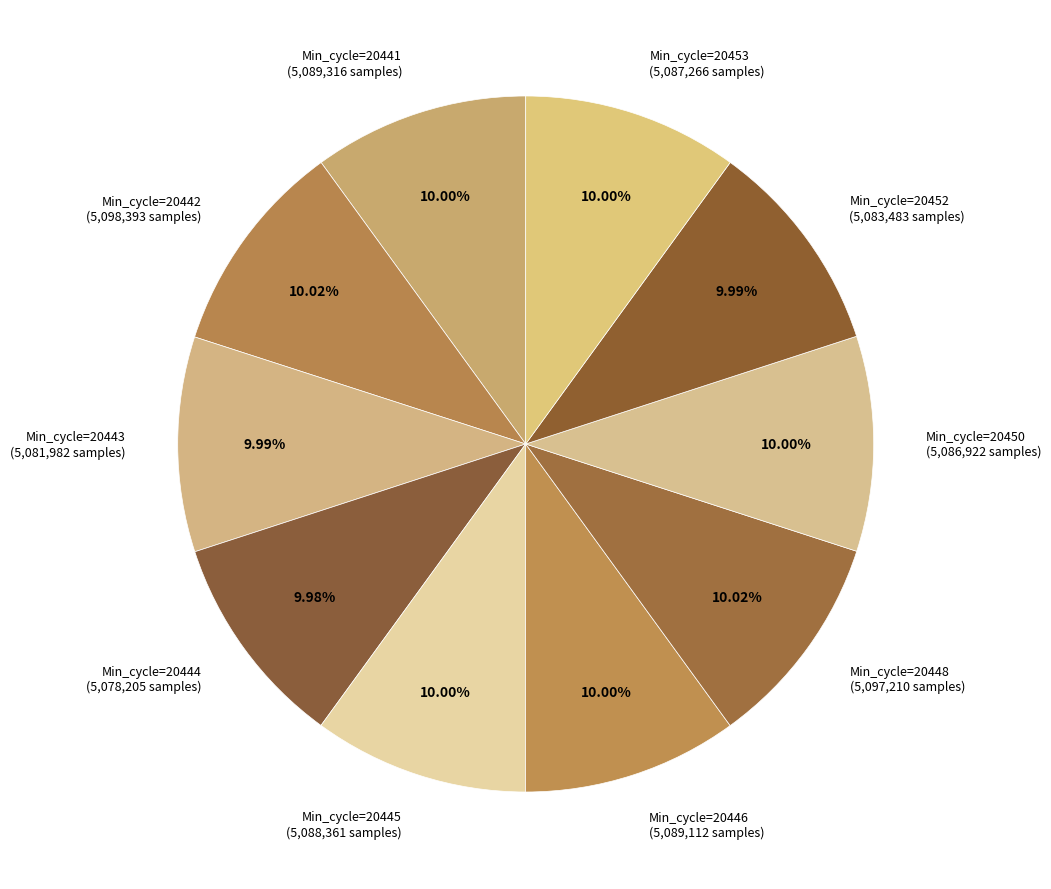

What is the ratio of the value at Min_cycle=20444 (5,078,205 samples) to the value at Min_cycle=20445 (5,088,361 samples)?

1.0